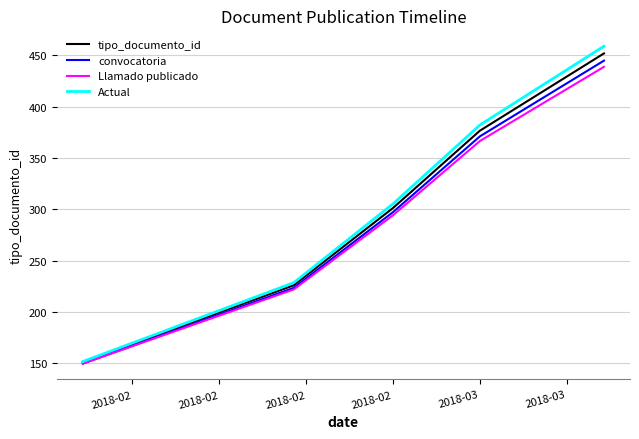

Reading right to left, list all the values displayed in this chart.

tipo_documento_id: 452.0	376.7	301.3	226.0	150.7
convocatoria: 445.0	371.1	297.3	223.5	149.7
Llamado publicado: 438.9	366.6	294.3	222.0	149.6
Actual: 459.0	382.2	305.4	228.5	151.7